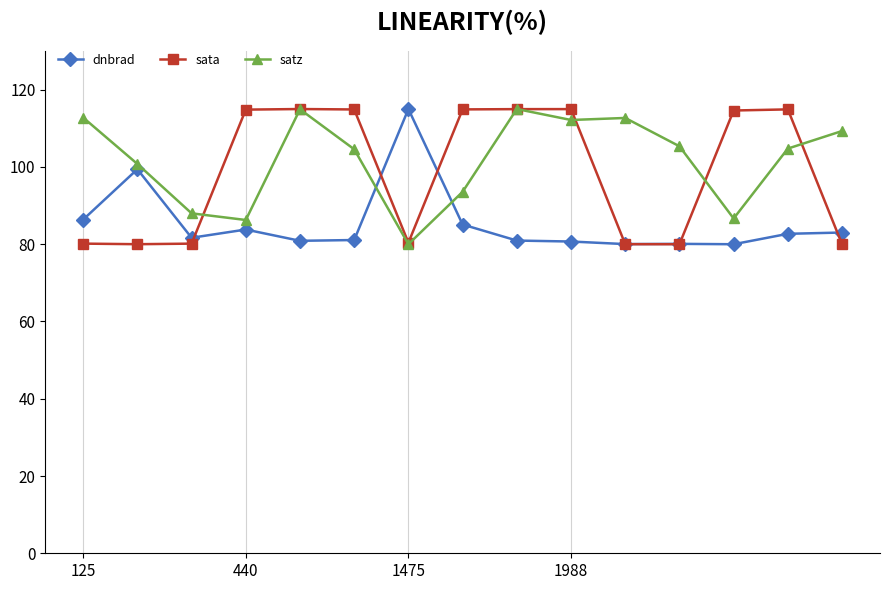

At how many categories does at least one series exceed 97?

14